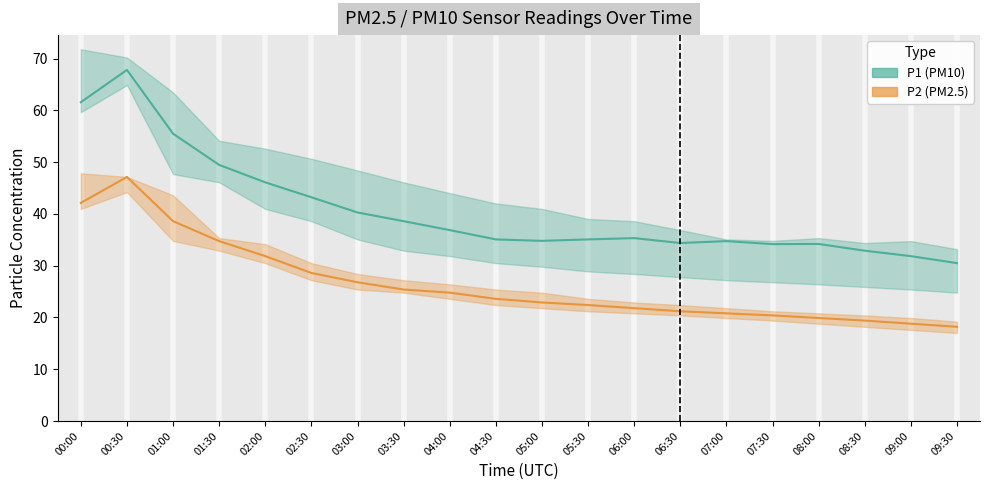

True or false: P2 (PM2.5) and P1 (PM10) cross at least once.

False